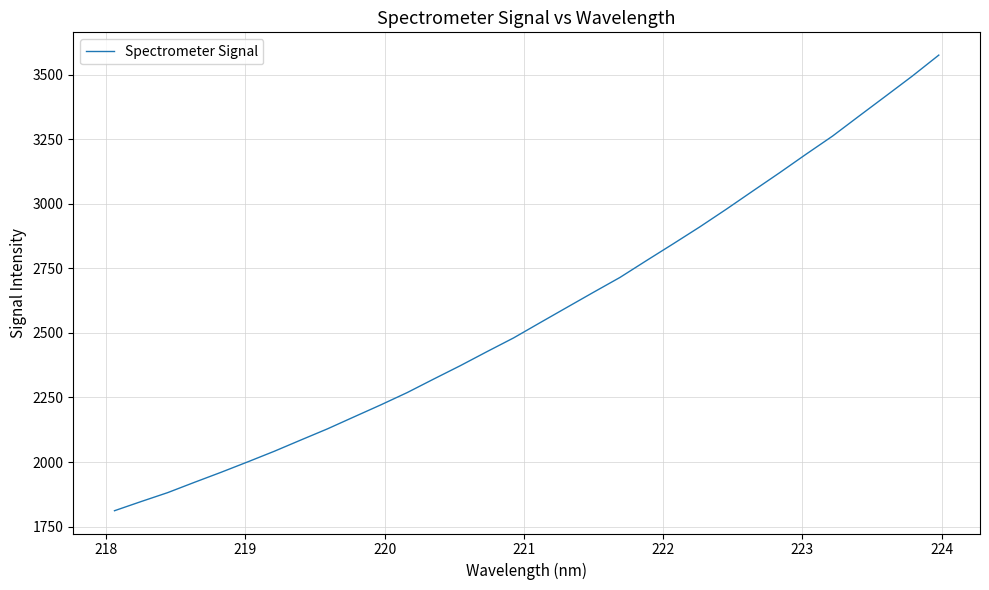

How many distinct data groups are displayed?

1